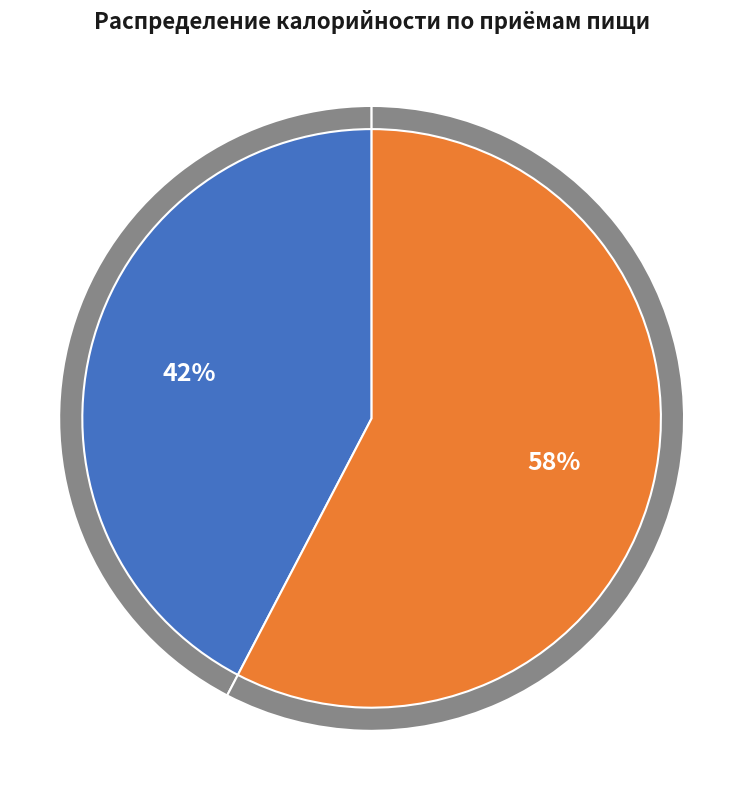

Is it true that Завтрак is 34% of the pie?

False